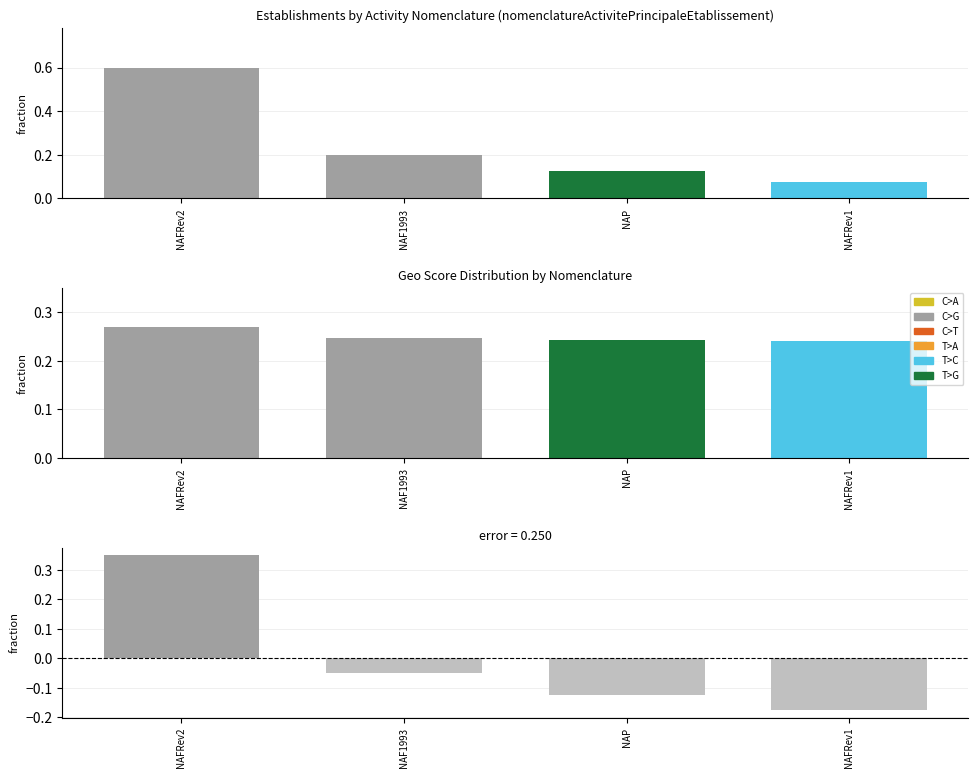

Is it true that the value at NAFRev1 is -0.1?

False